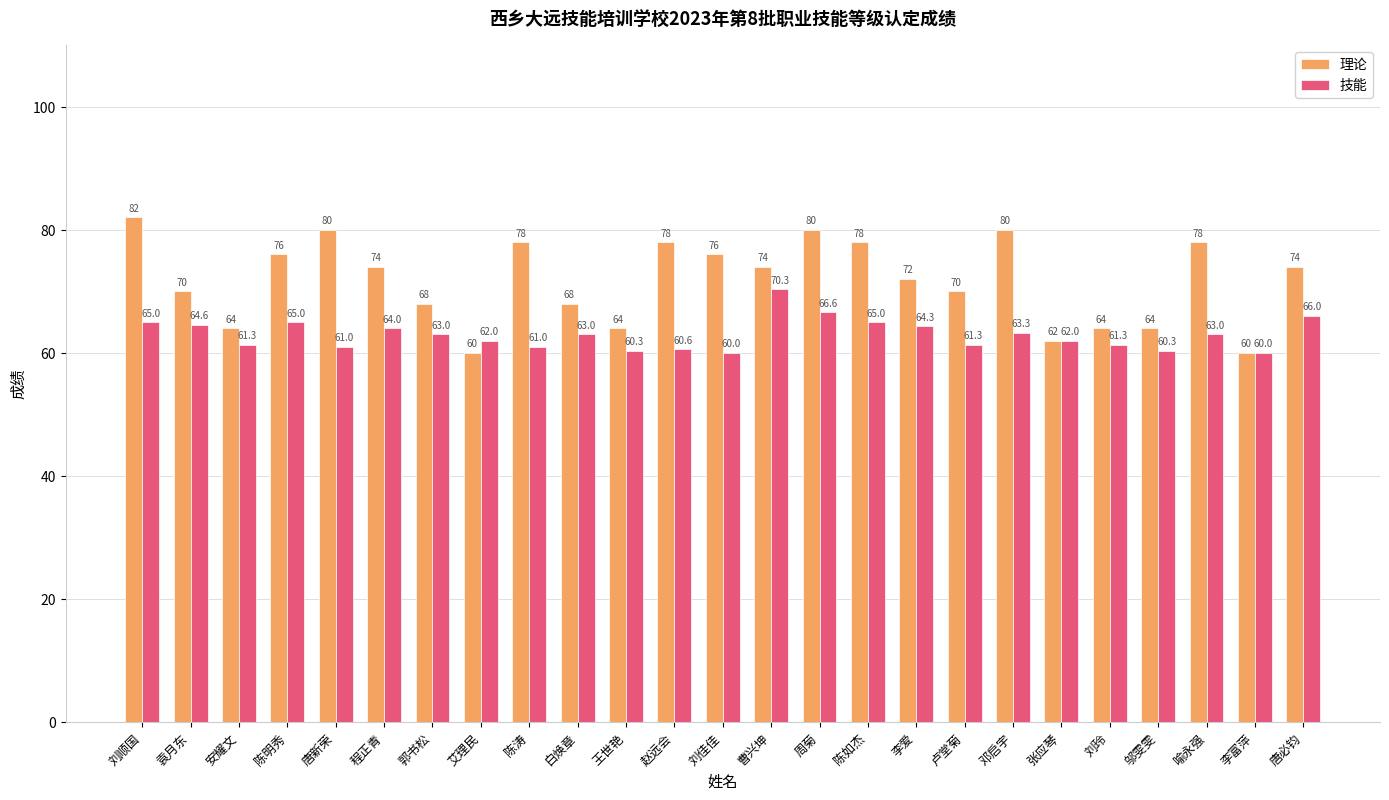

How many groups of bars are there?

25